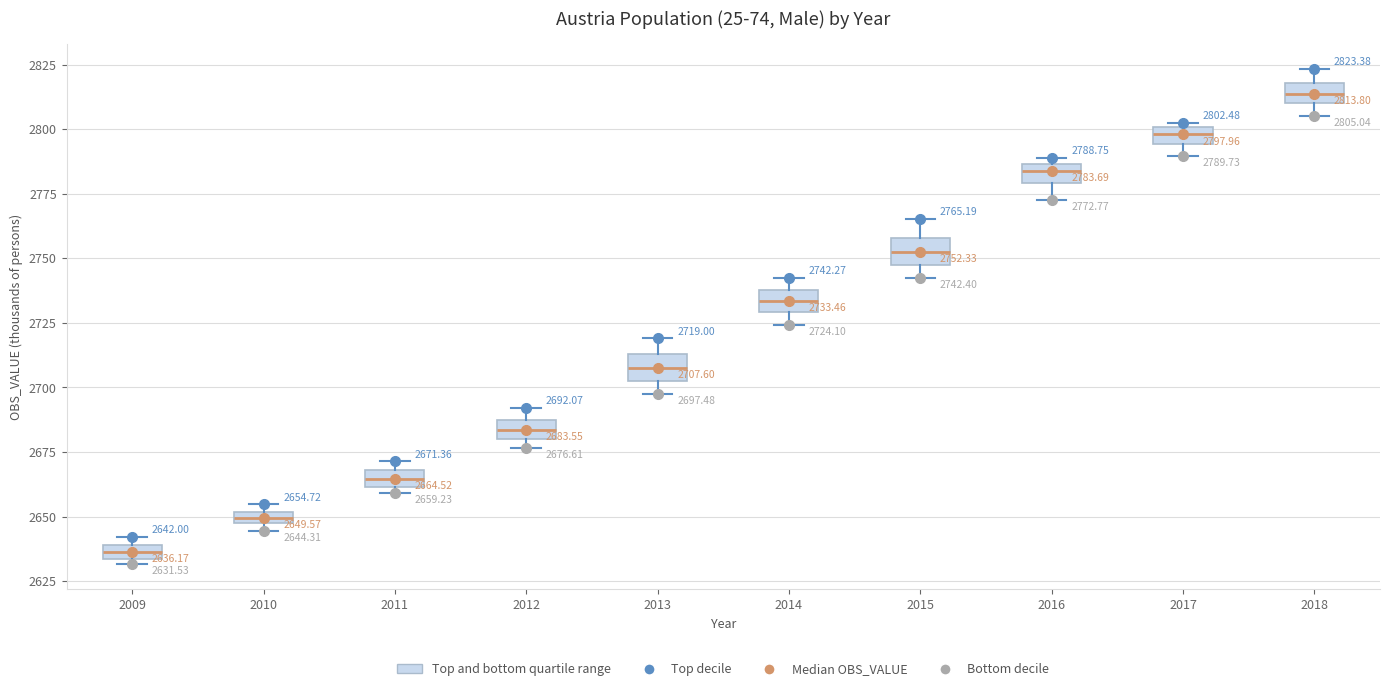

Which box's median line is the highest?

2018